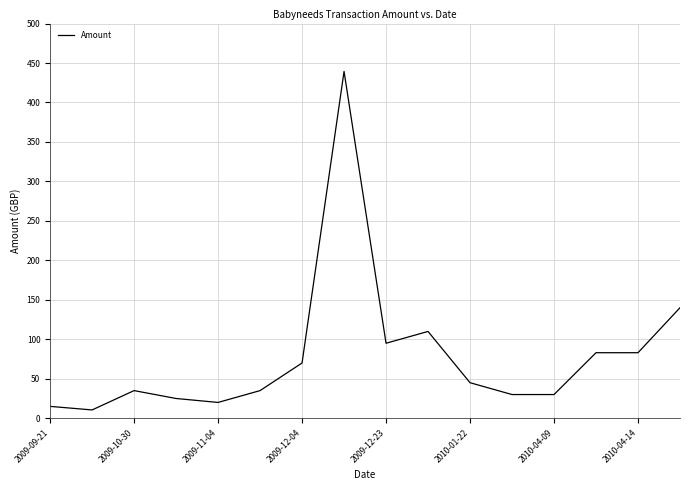

What is the maximum value shown in the chart?

439.4